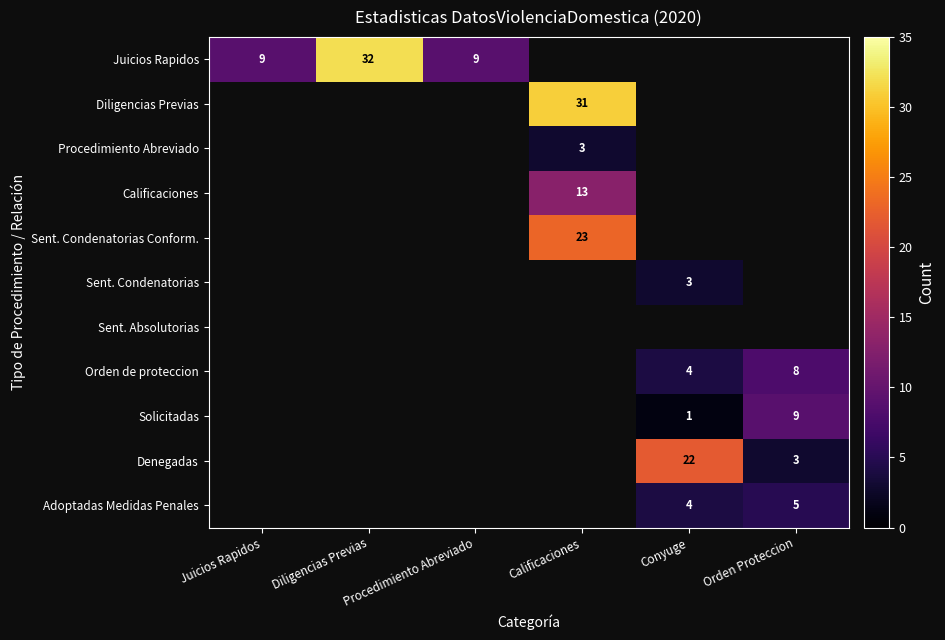

Is it true that Solicitadas equals 5 at Orden Proteccion?

False